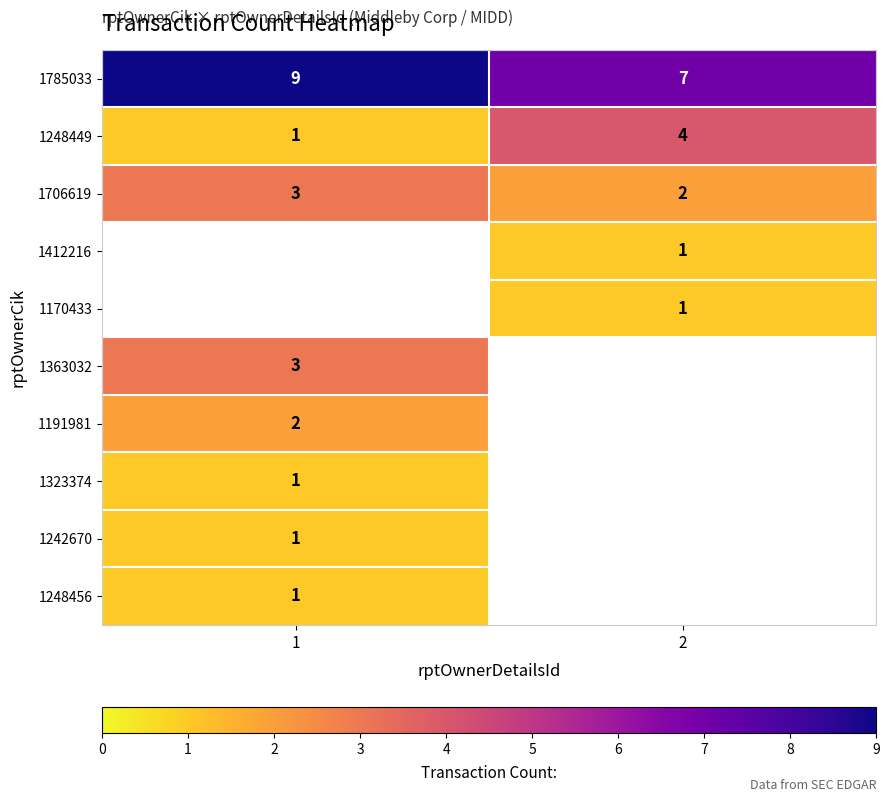

What is the spread (max minus min) of values at 2?

6.0